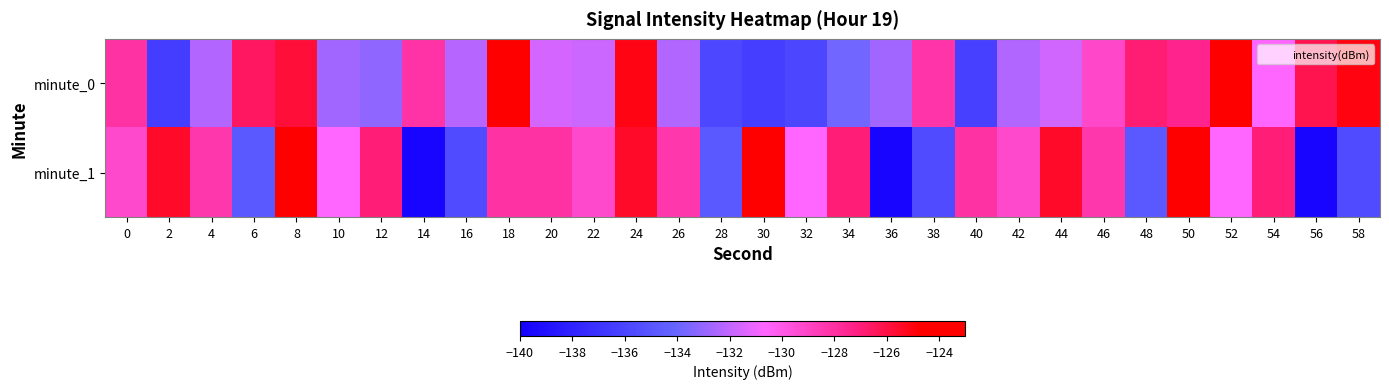

Which label corresponds to the smallest value in the chart?

14